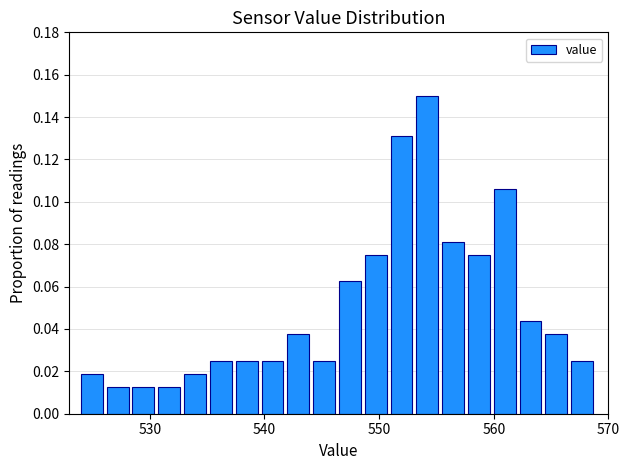

Read against the x-axis, roughly where is the centre of the tallest bar?

554